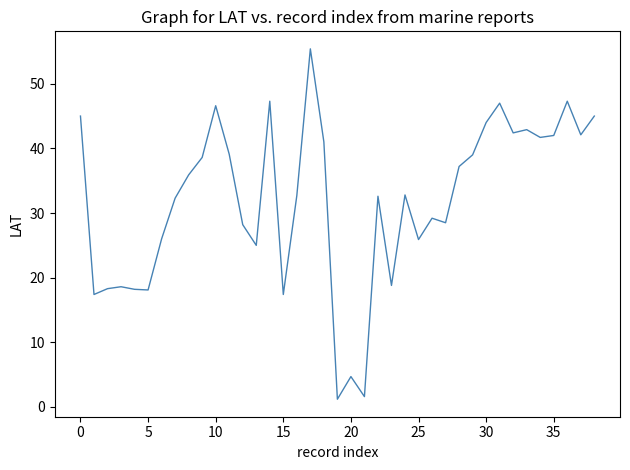

What is the difference between the maximum and minimum values?

54.2